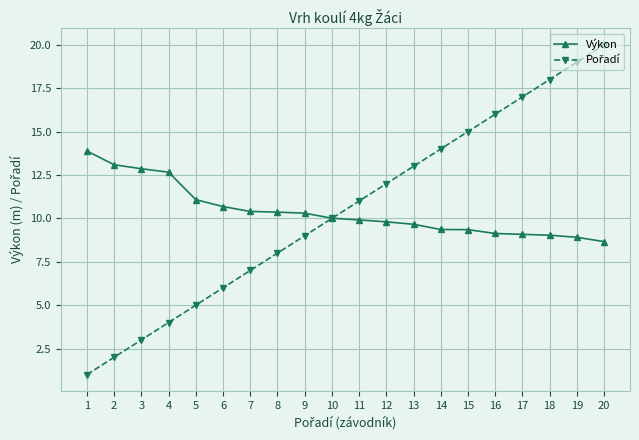

What is the spread (max minus min) of values at 12?

2.2